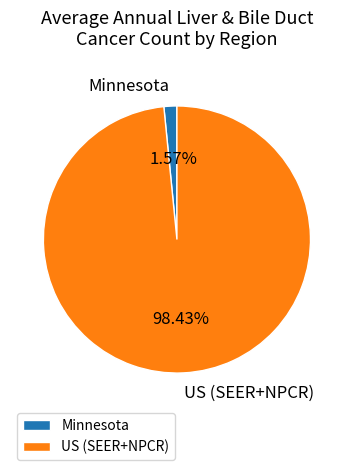

Does any single category account for the majority?

Yes